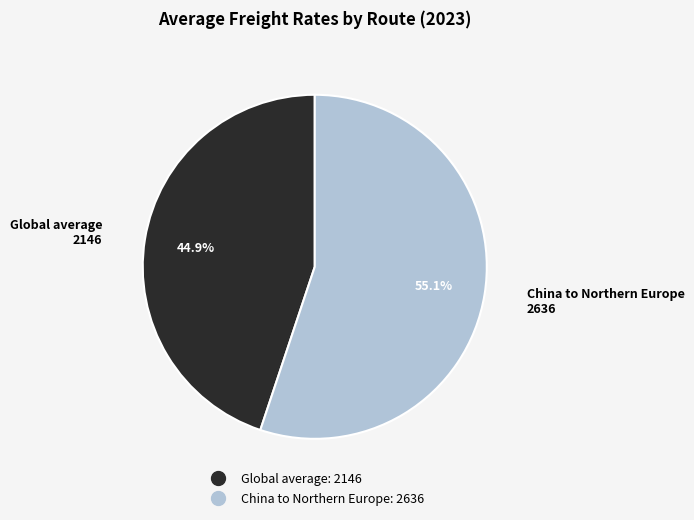

To the nearest percent, what is the difference between the Global average and China to Northern Europe slice percentages?

10%